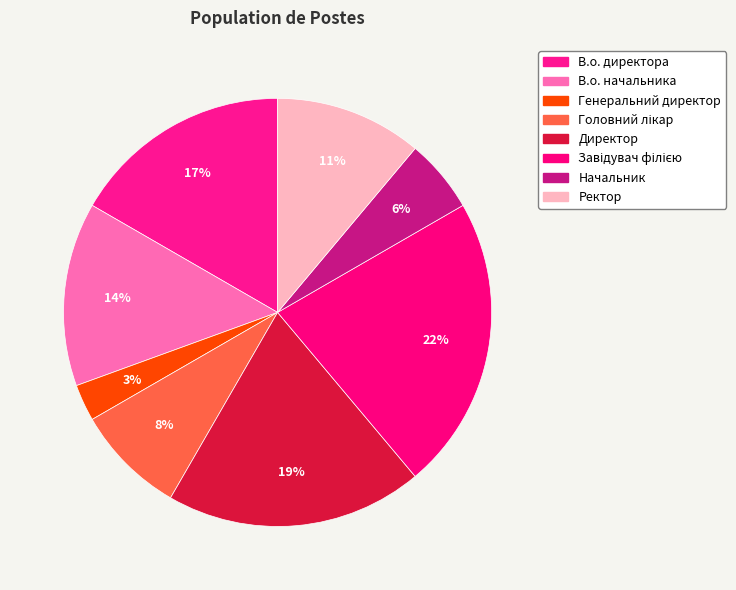

The В.о. директора slice represents 17% of the pie. True or false?

True